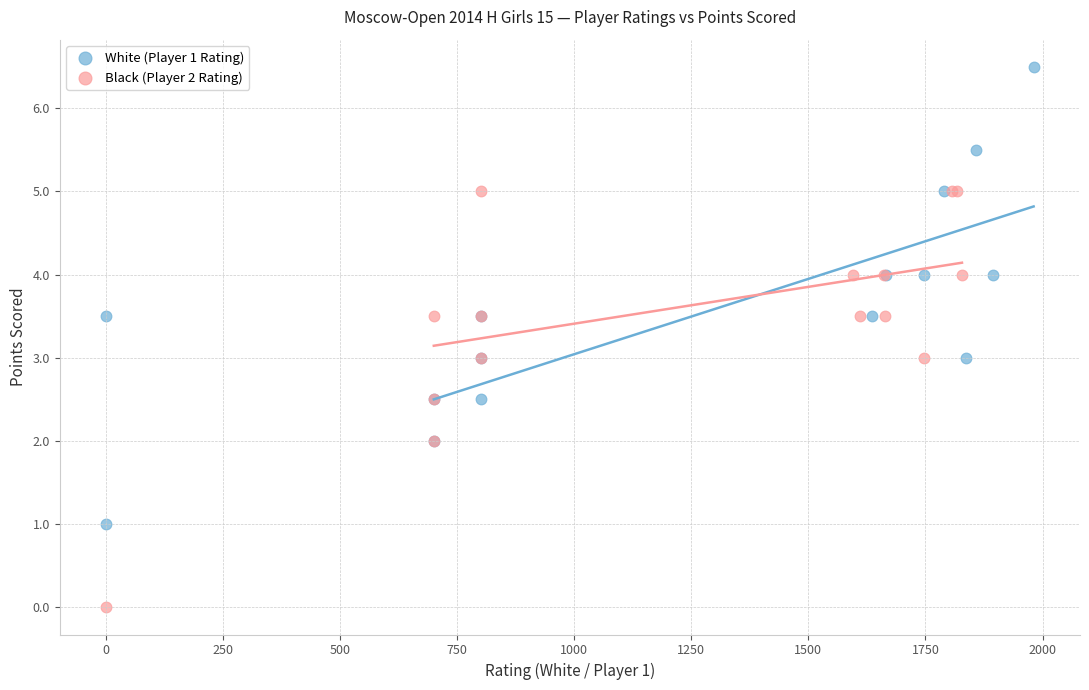

What are all the series names shown in the legend?

White (Player 1 Rating), Black (Player 2 Rating)